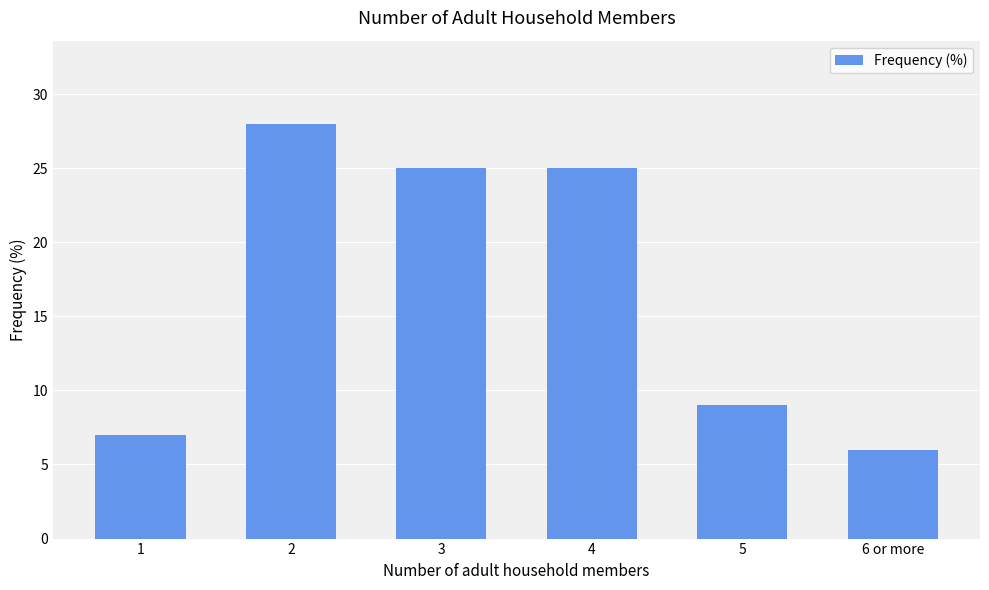

What position from the right is 3?

4